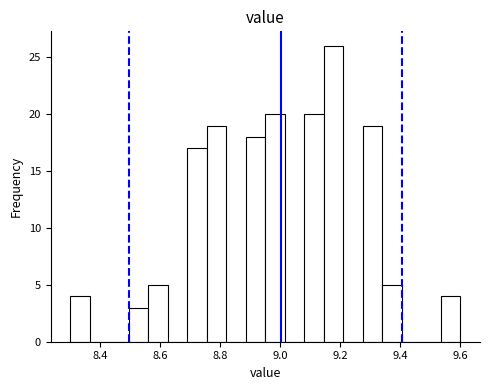

Read against the x-axis, roughly where is the centre of the tallest bar?

9.18